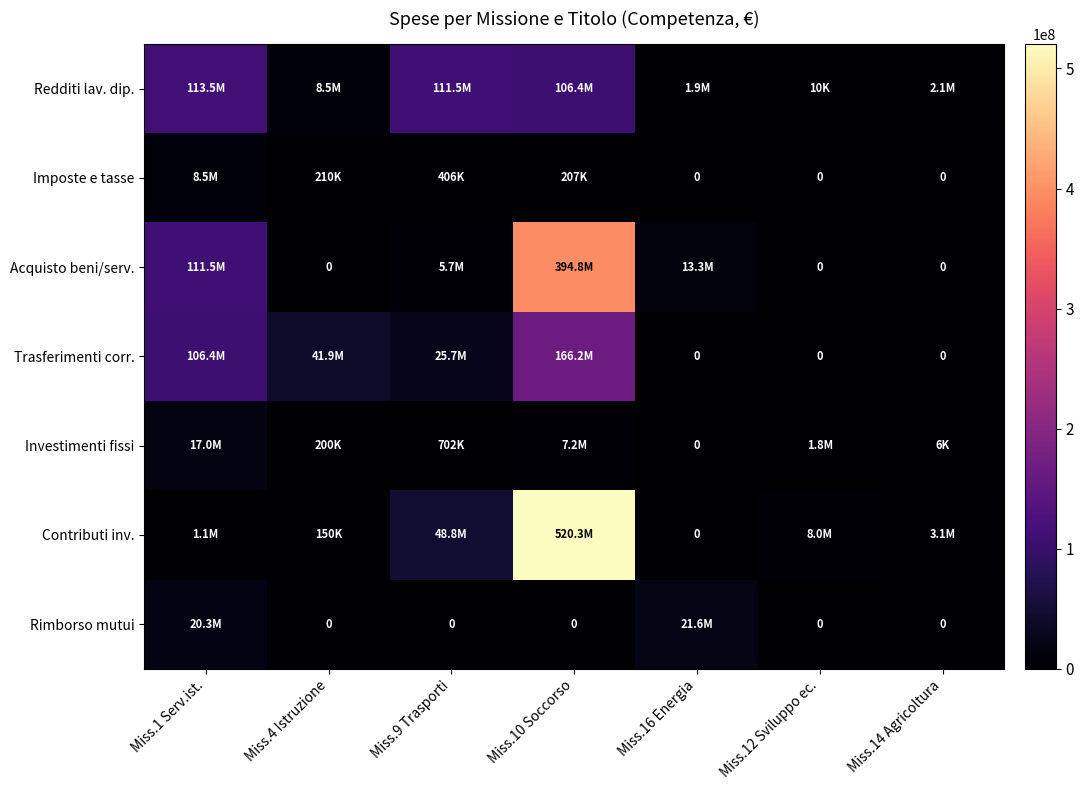

At Miss.4 Istruzione, list the series in order from smallest to largest.

Acquisto beni/serv., Rimborso mutui, Contributi inv., Investimenti fissi, Imposte e tasse, Redditi lav. dip., Trasferimenti corr.